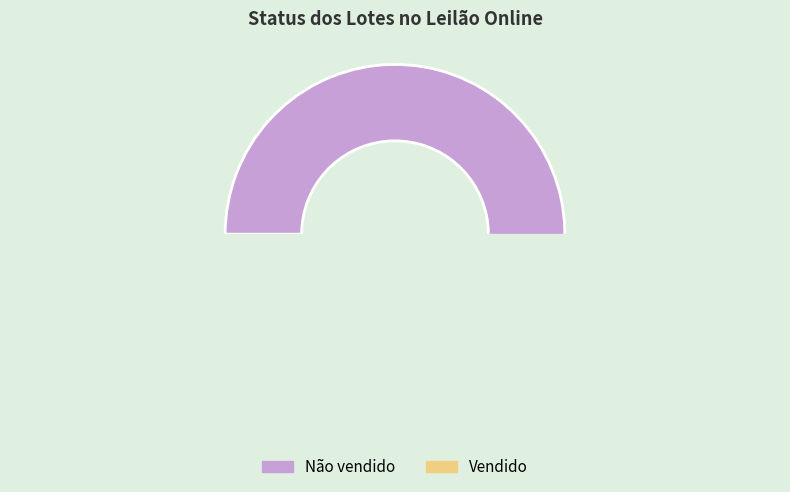

To the nearest percent, what is the average slice percentage?

50%